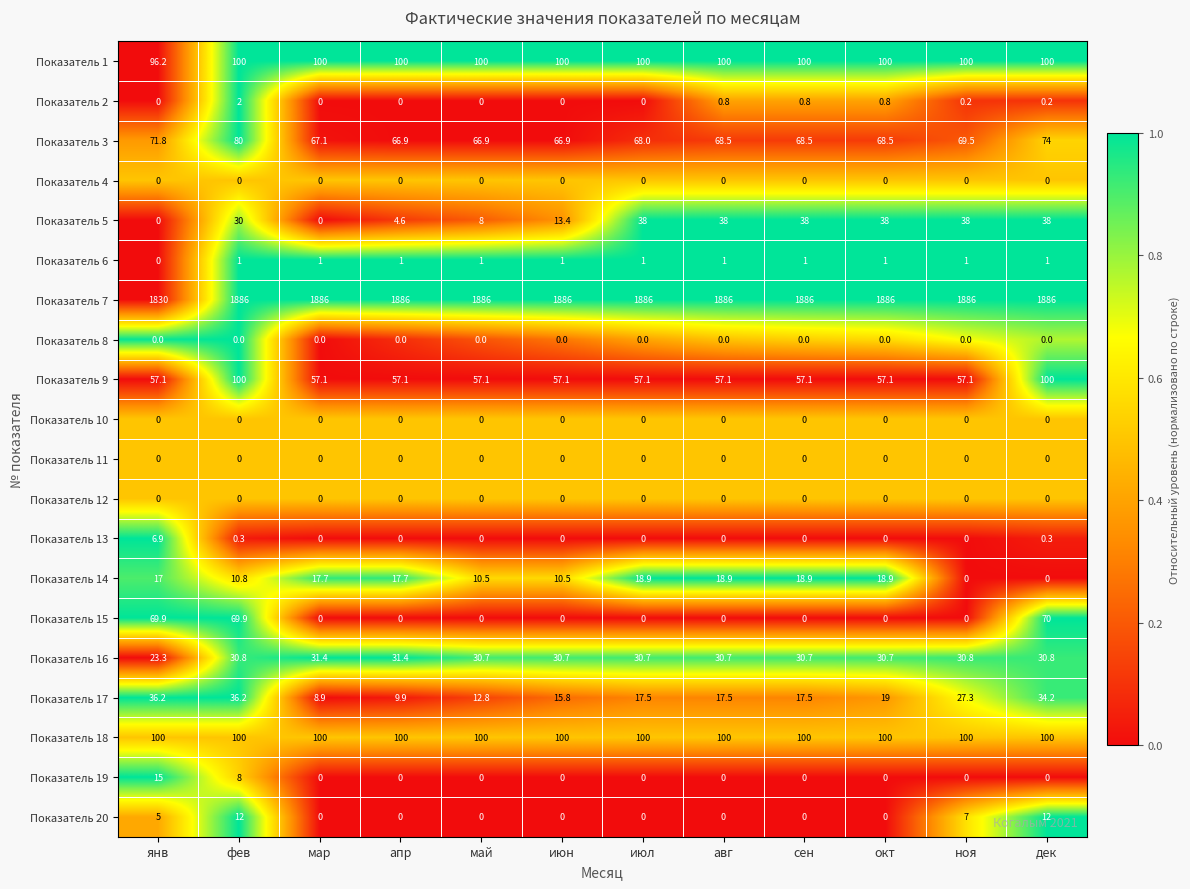

What is the highest value of the Показатель 20 series?

12.0